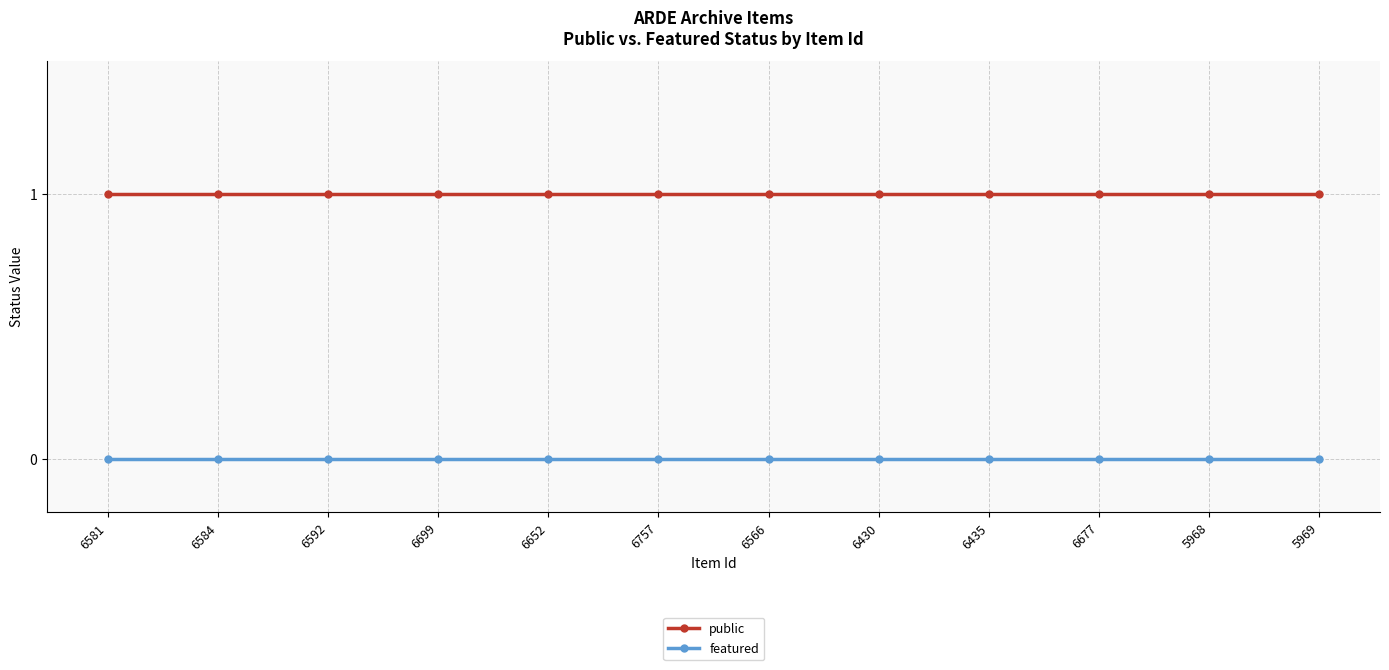

True or false: public and featured intersect in this chart.

False